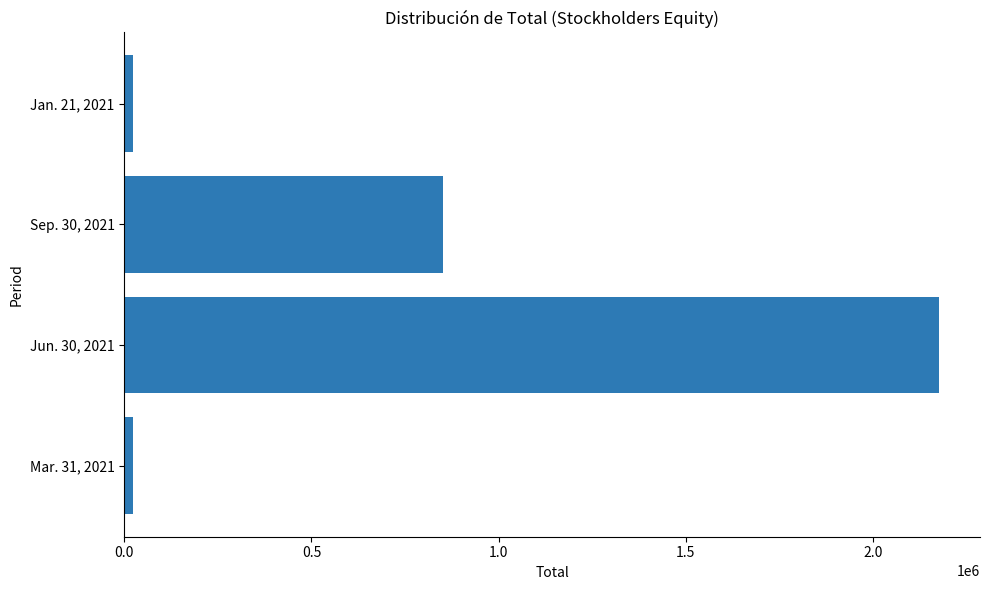

Does the chart contain any negative values?

No